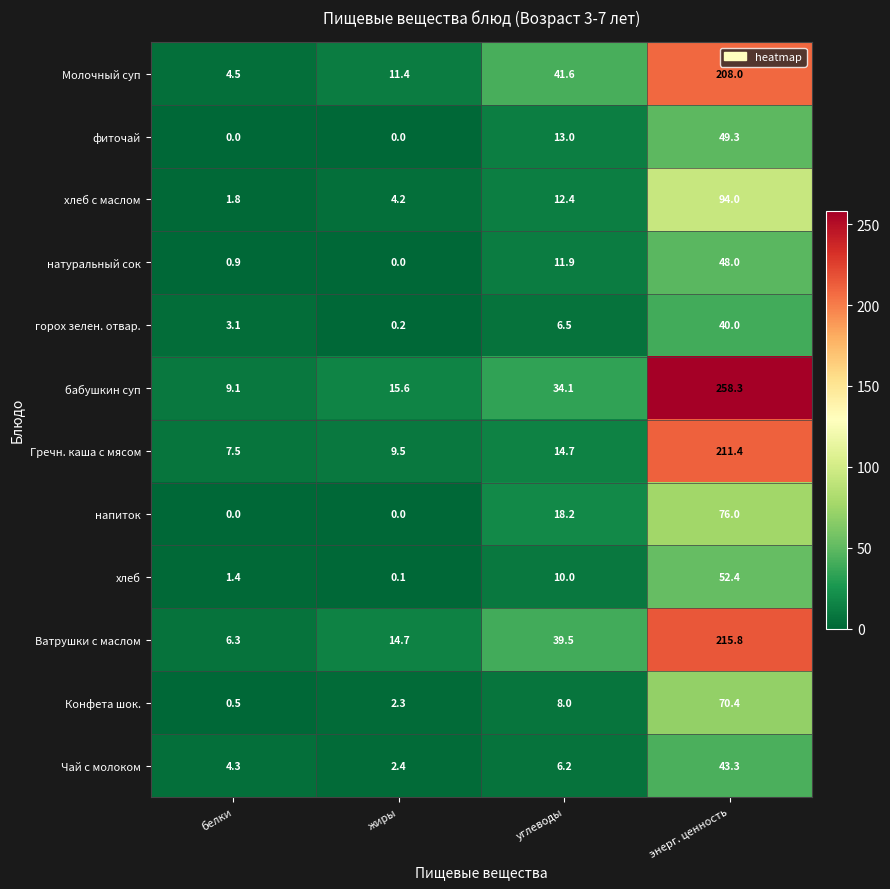

What is the total value across all series at жиры?

60.4